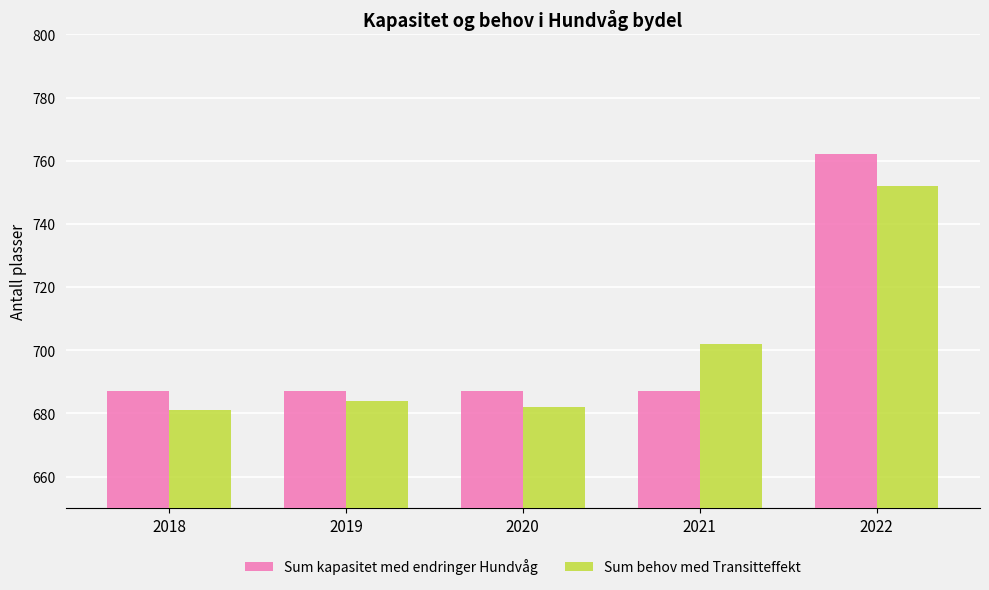

Reading left to right, what are all the values shown in this chart?

Sum kapasitet med endringer Hundvåg: 687	687	687	687	762
Sum behov med Transitteffekt: 681	684	682	702	752